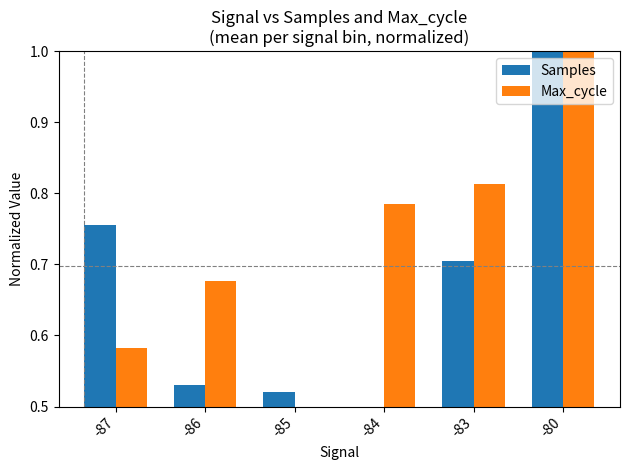

What is the sum of all Samples values?

4.0